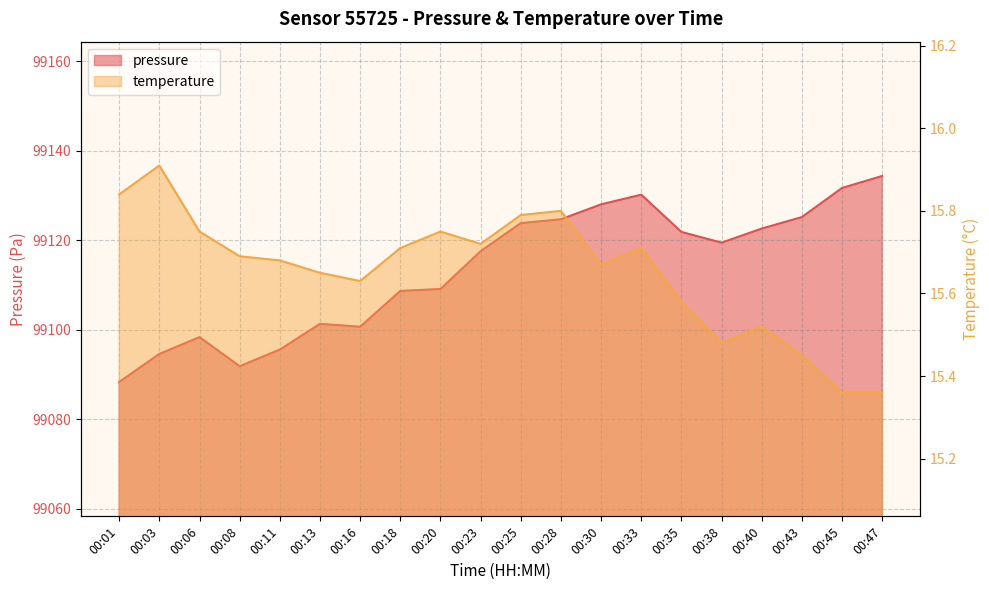

True or false: pressure and temperature cross at least once.

False